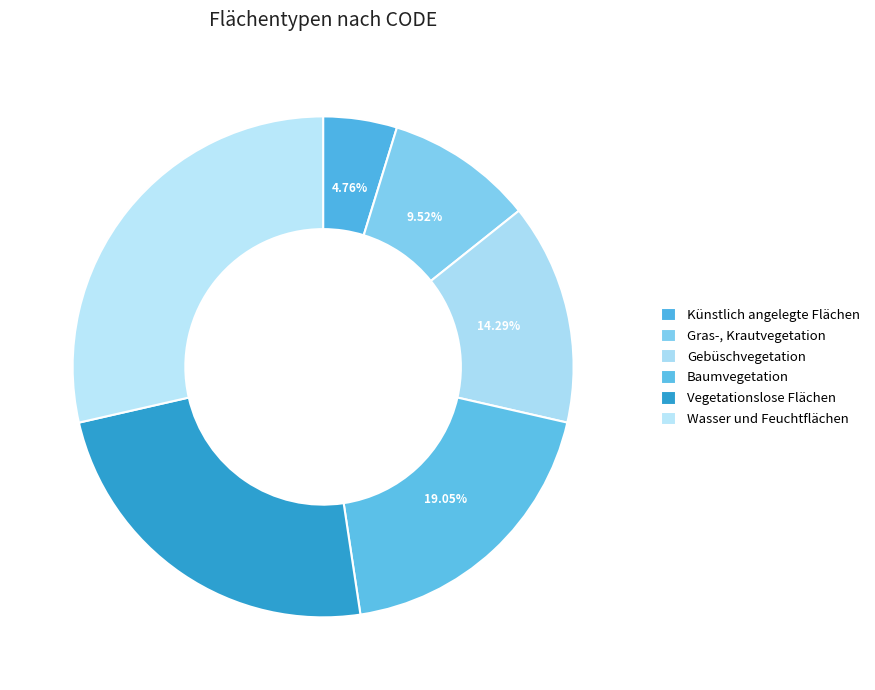

Combined, what portion of the pie is Baumvegetation and Künstlich angelegte Flächen?

23.8%